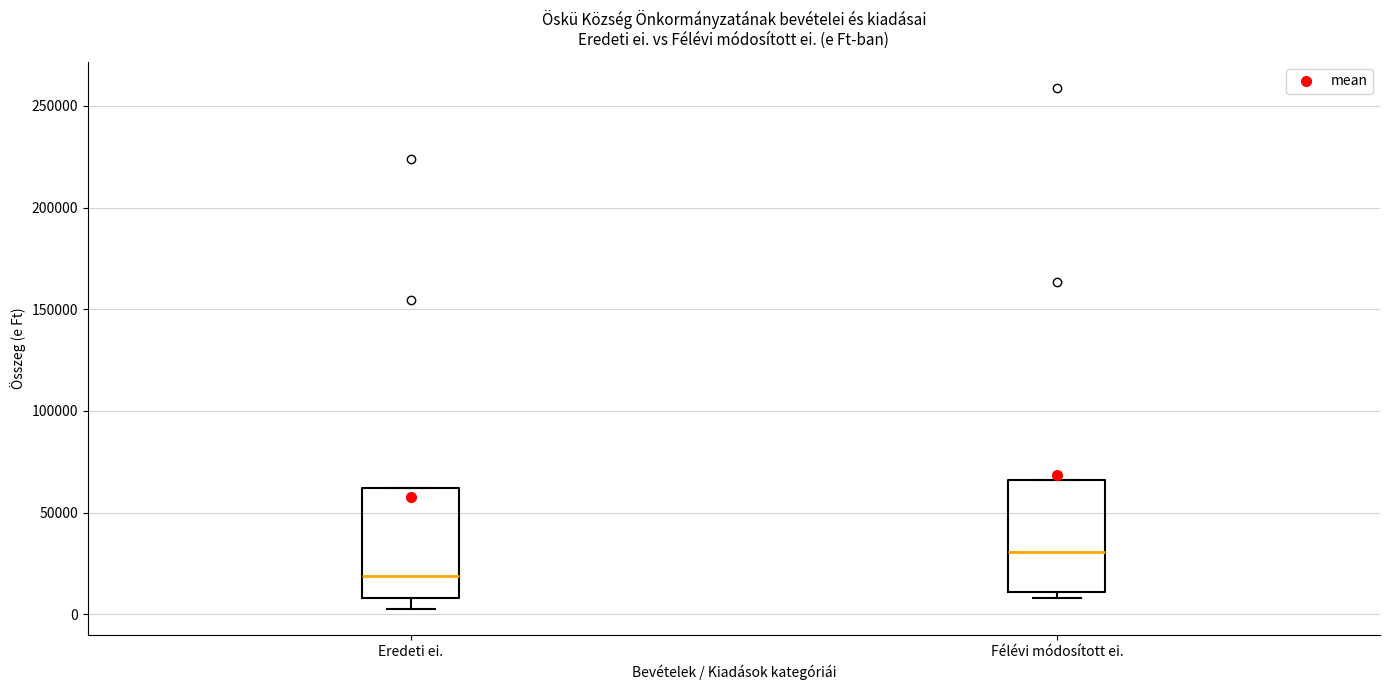

Reading left to right, transcribe this box plot: for each box, give where its median line is, the range the box spans, and where its two whiskers end, as read against the y-axis. The values are not printed on the chart, so give them approximately, as read against the axis.

Eredeti ei.: median 20000, box 10000 to 60000, whiskers 5000 to 60000
Félévi módosított ei.: median 30000, box 10000 to 65000, whiskers 10000 (just below the box's lower edge) to 65000